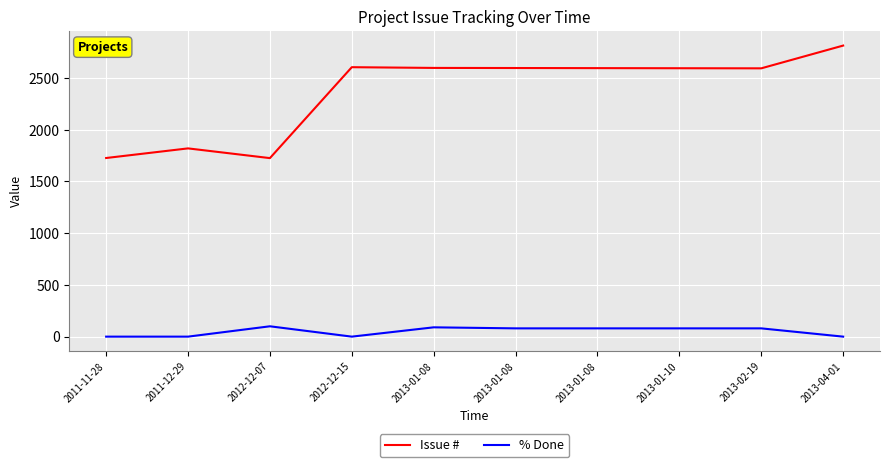

Which series has the largest total across all categories?

Issue #